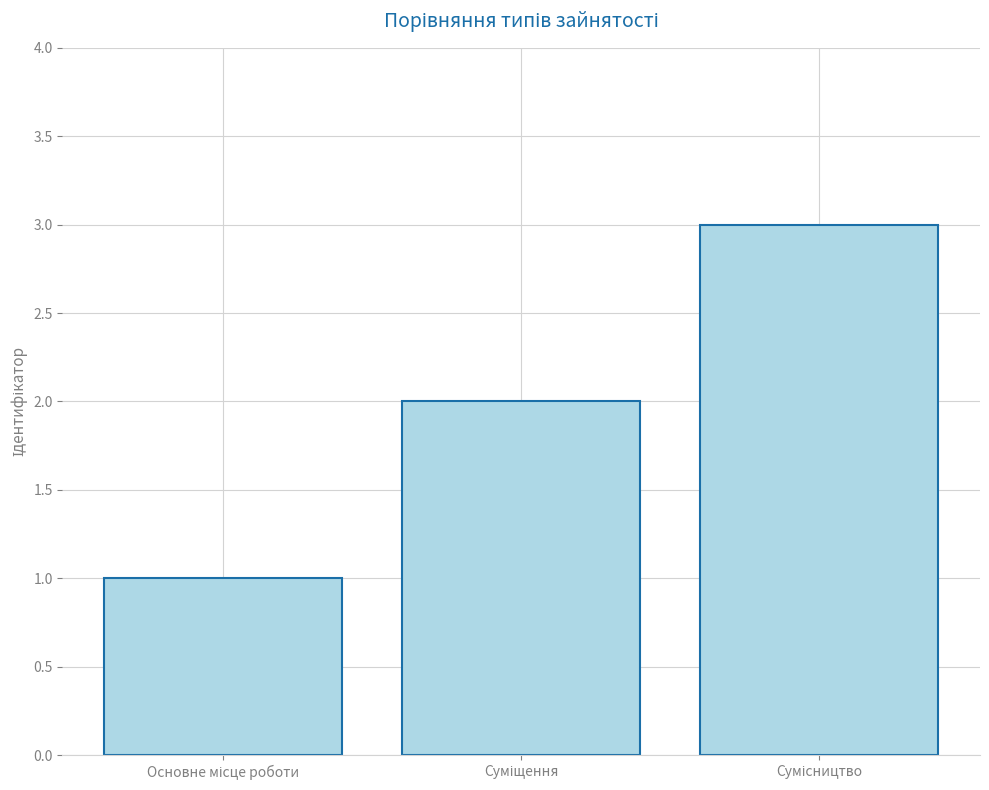

How many values are between 1 and 3?

3